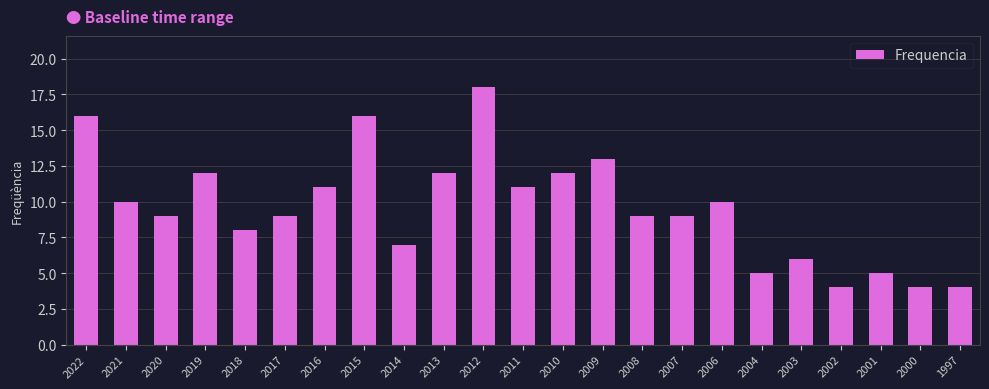

Reading right to left, list all the values displayed in this chart.

4	4	5	4	6	5	10	9	9	13	12	11	18	12	7	16	11	9	8	12	9	10	16